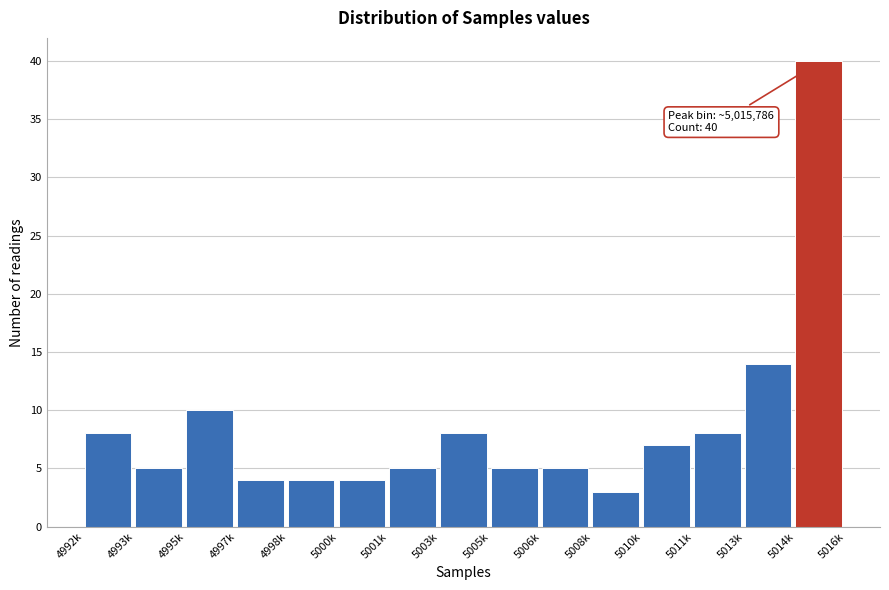

Reading left to right, transcribe all the data shown in this chart.

4992k=8	4993k=5	4995k=10	4997k=4	4998k=4	5000k=4	5001k=5	5003k=8	5005k=5	5006k=5	5008k=3	5010k=7	5011k=8	5013k=14	5014k=40